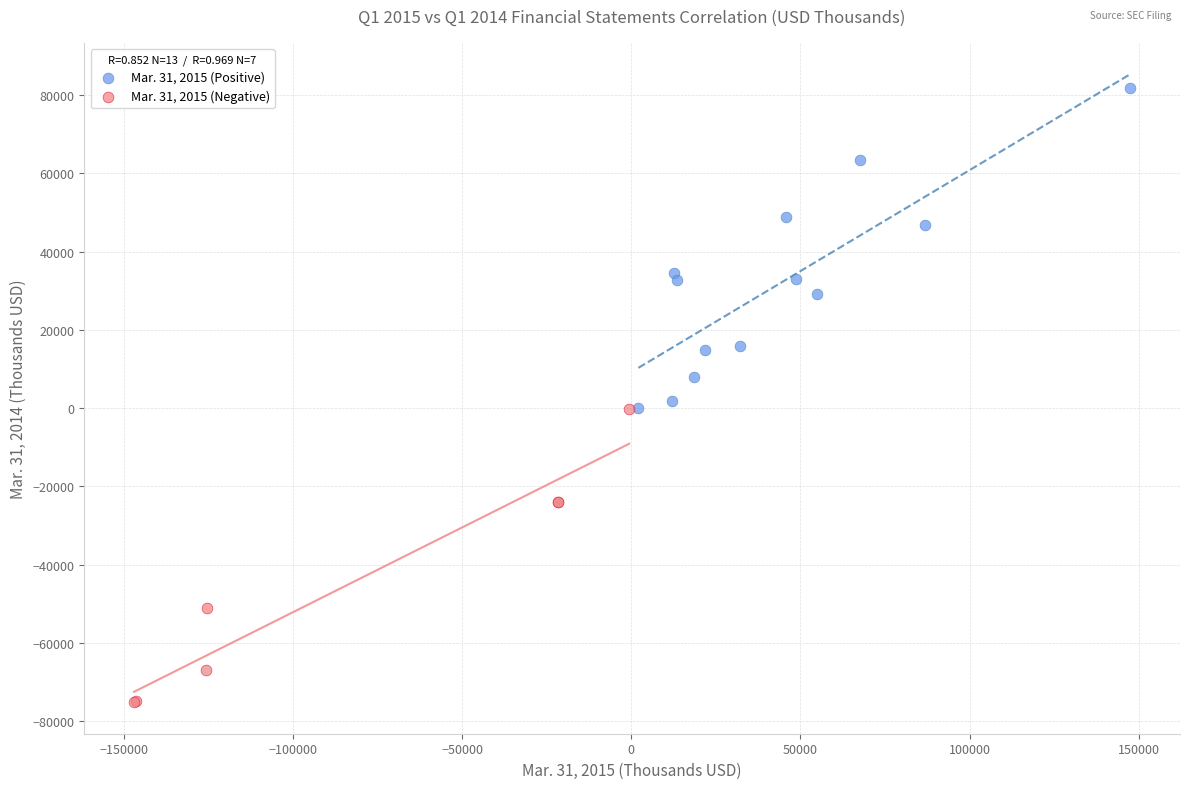

Which series reaches the maximum Y coordinate?

Mar. 31, 2015 (Positive)